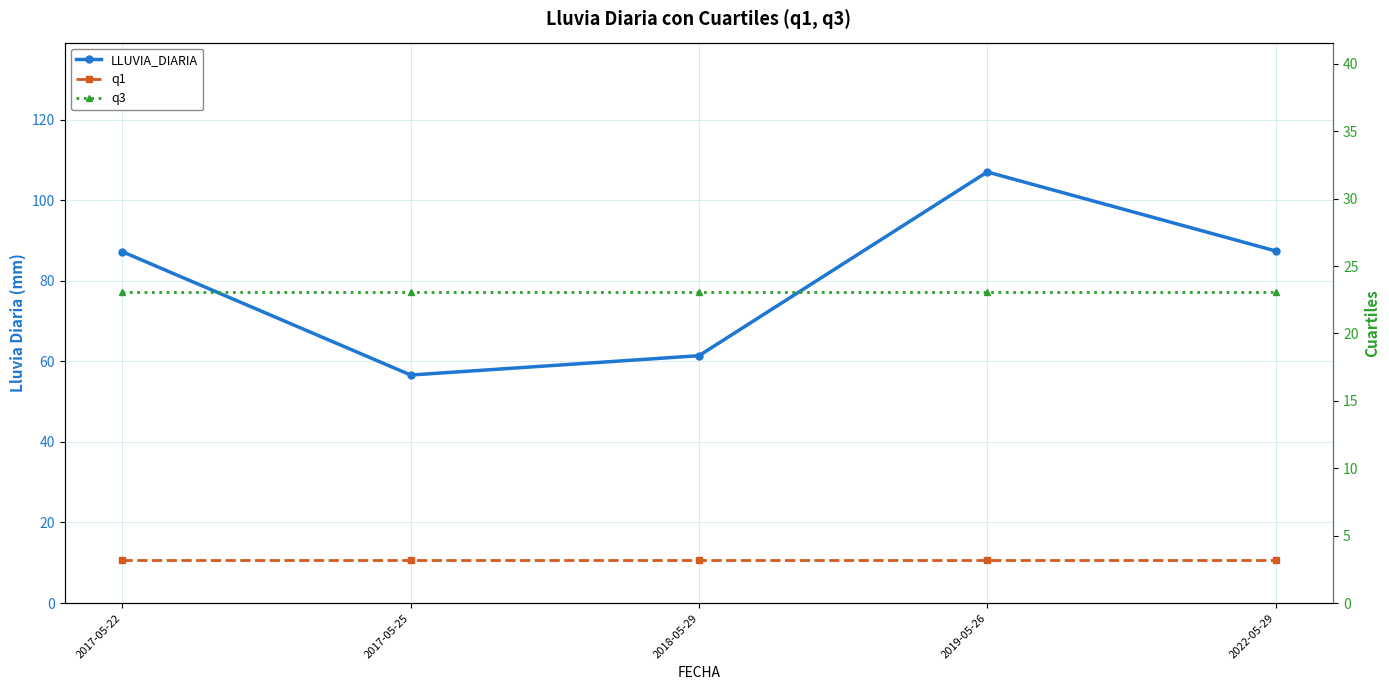

True or false: LLUVIA_DIARIA and q3 intersect in this chart.

False